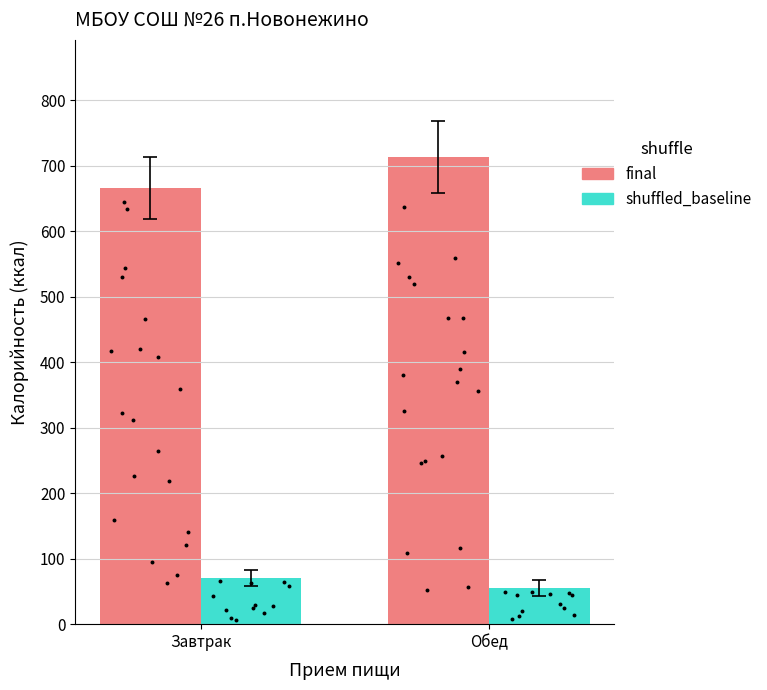

Which series has the widest spread of Y values?

final